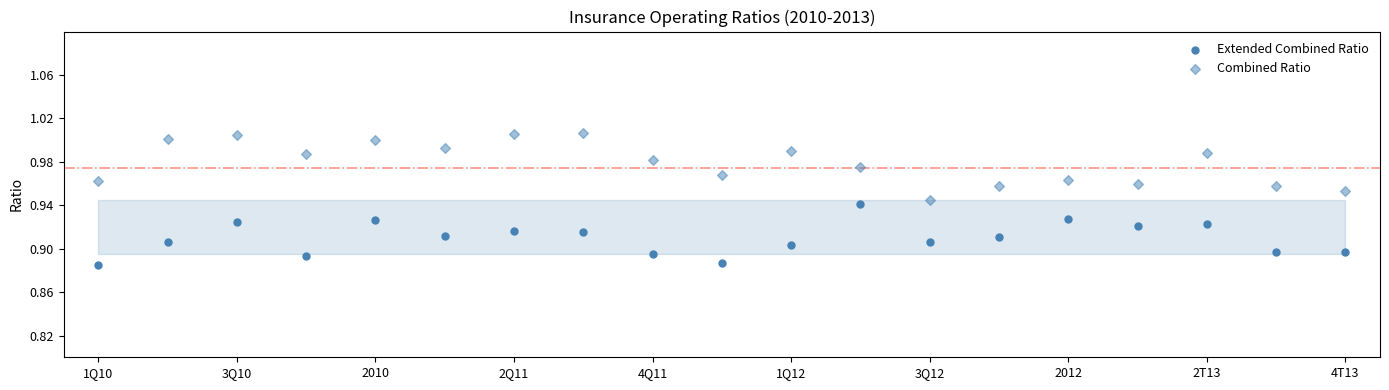

Count the number of points in this scatter plot.

38